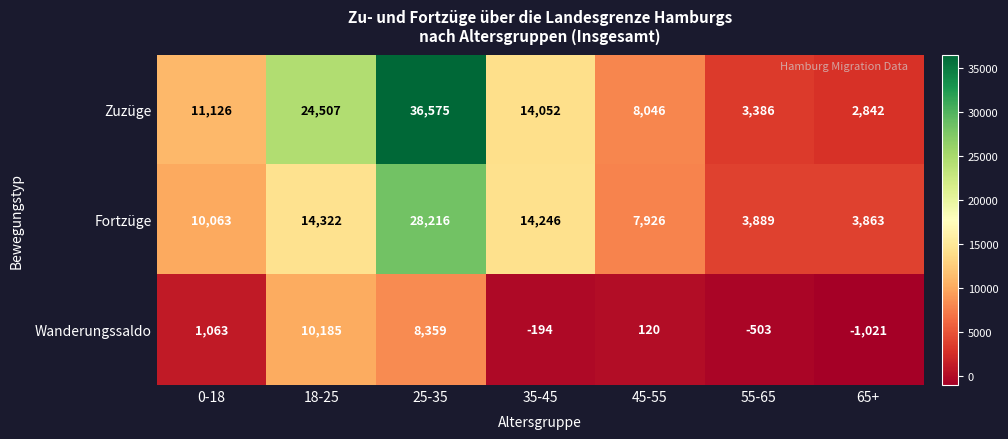

The Zuzüge series shows 4775 at 0-18. True or false?

False